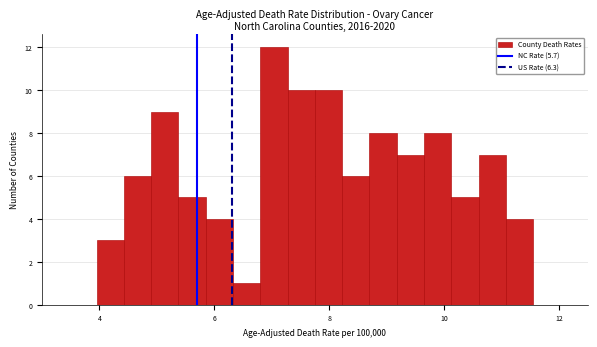

Around what value on the x-axis is the tallest bar? Give the approximate position of its centre, as read against the axis.

7.0